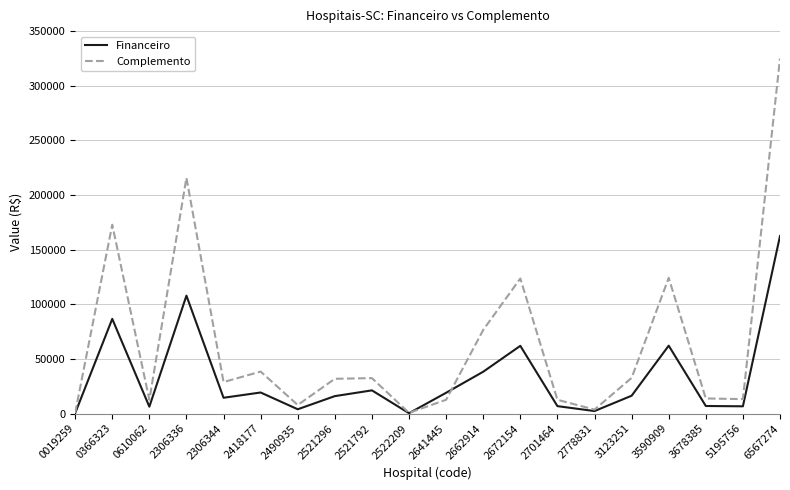

How many lines are shown in the chart?

2